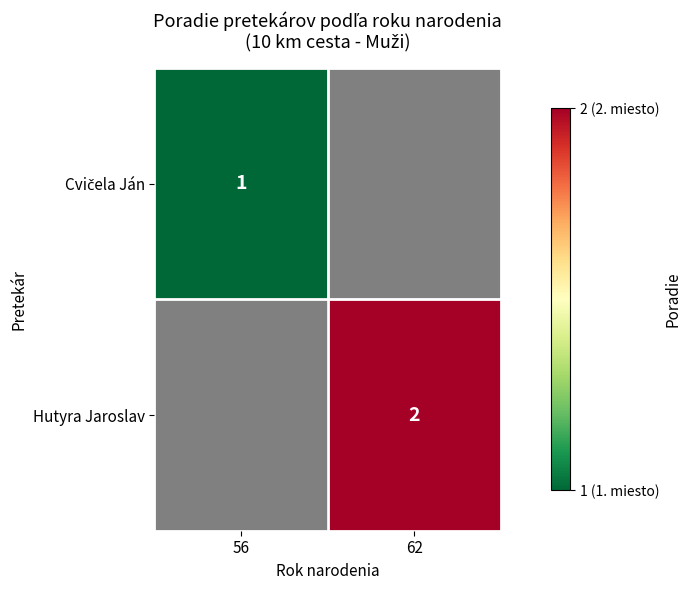

The Hutyra Jaroslav series shows 2 at 62. True or false?

True